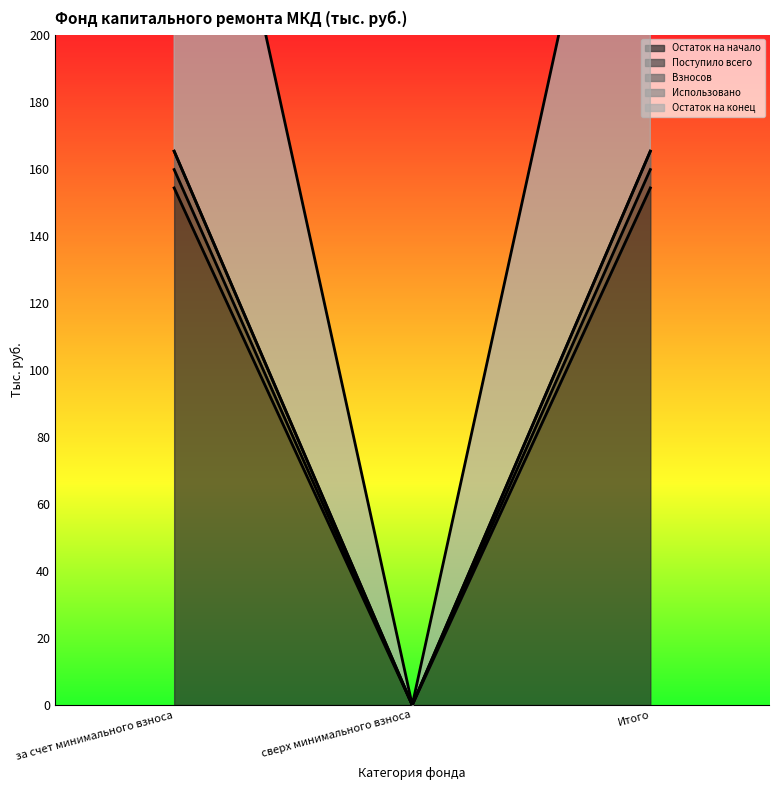

What is the label of the 1st point from the right?

Итого